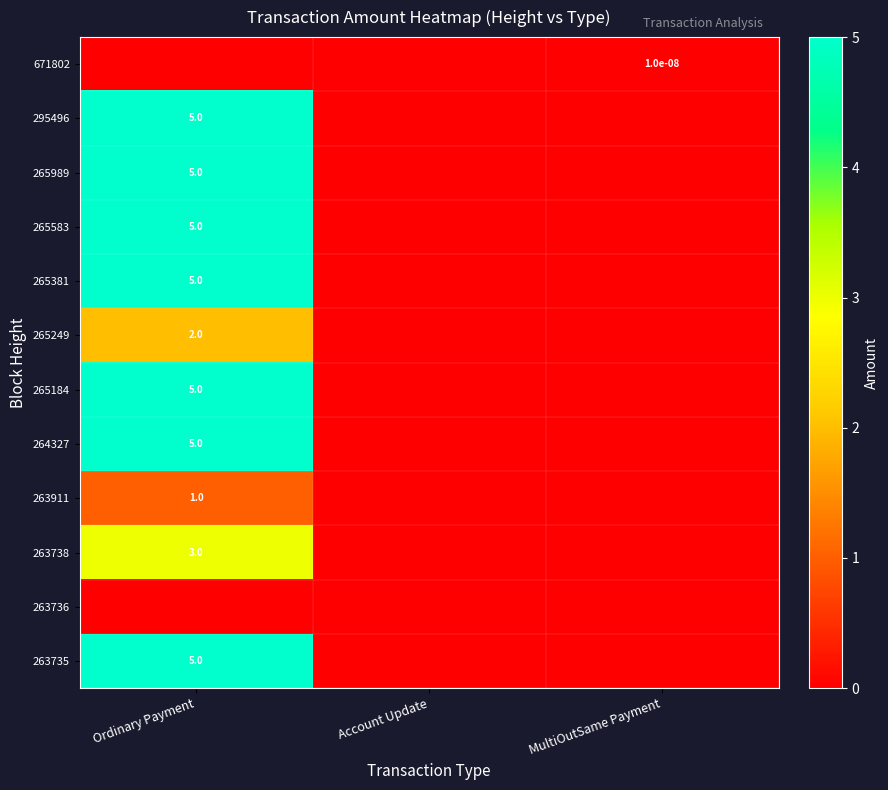

Is it true that 264327 equals 5.0 at Ordinary Payment?

True